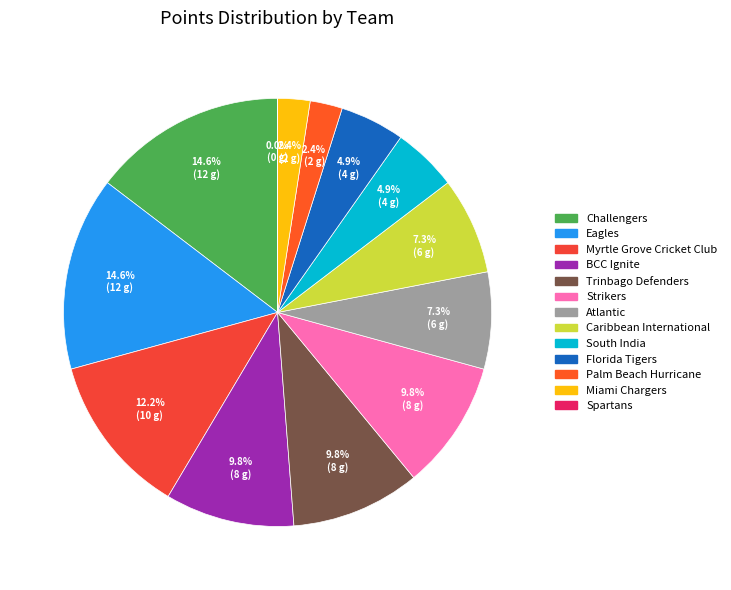

How many segments does this pie chart have?

13